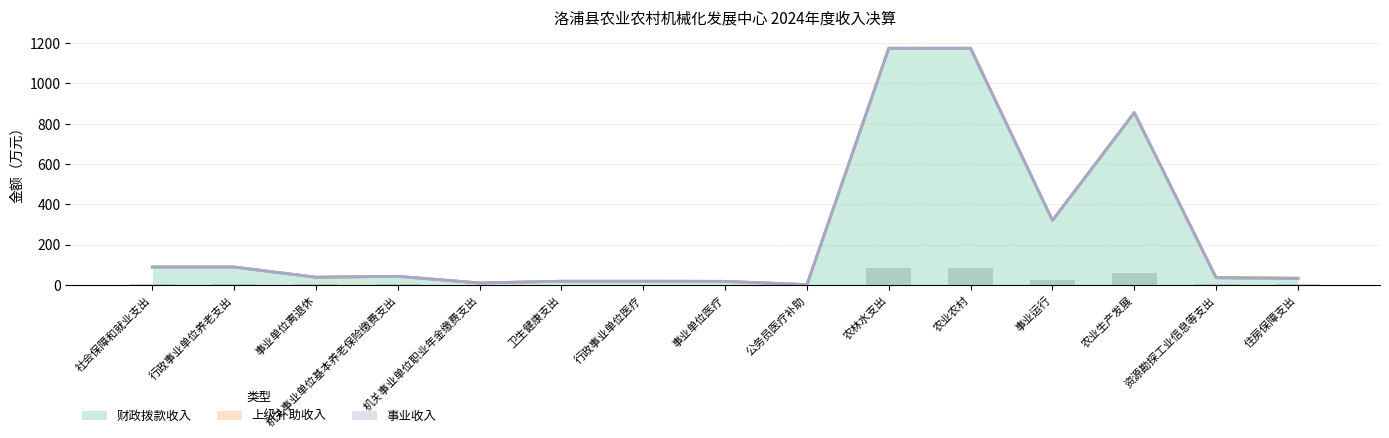

What position from the left is 行政事业单位医疗?

7